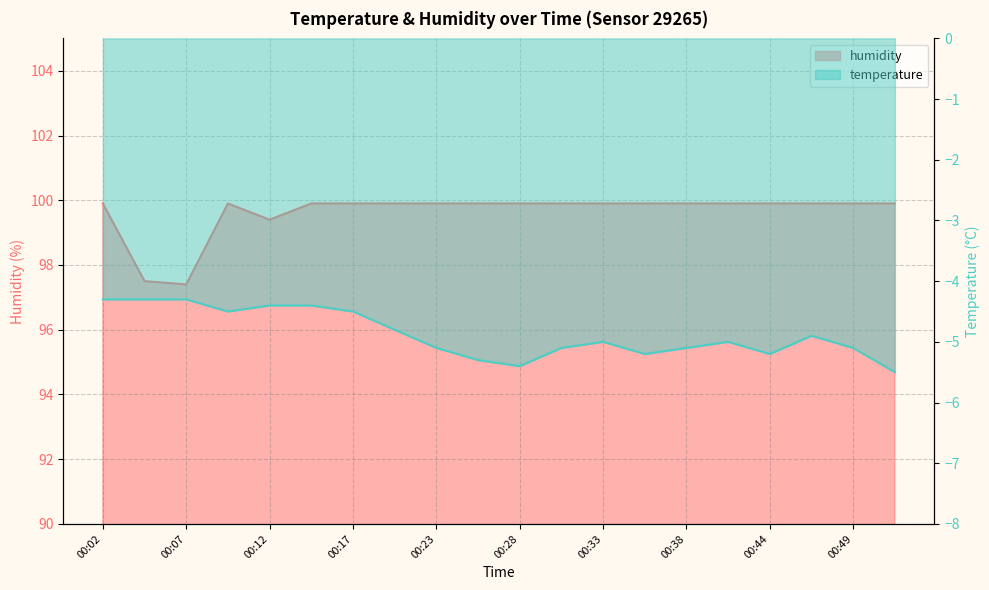

What are all the series names shown in the legend?

temperature, humidity